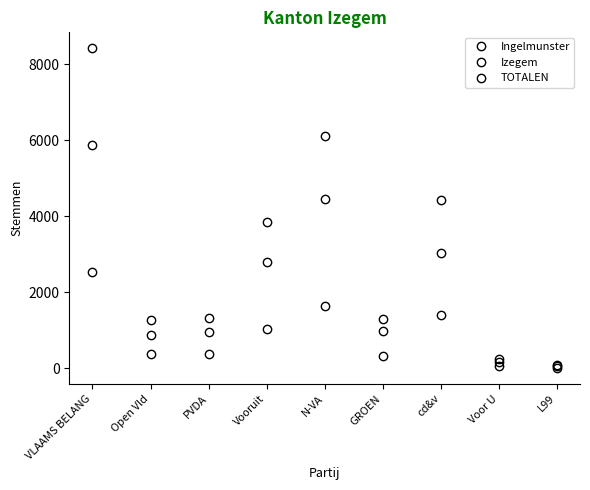

What is the minimum value shown in the chart?

21